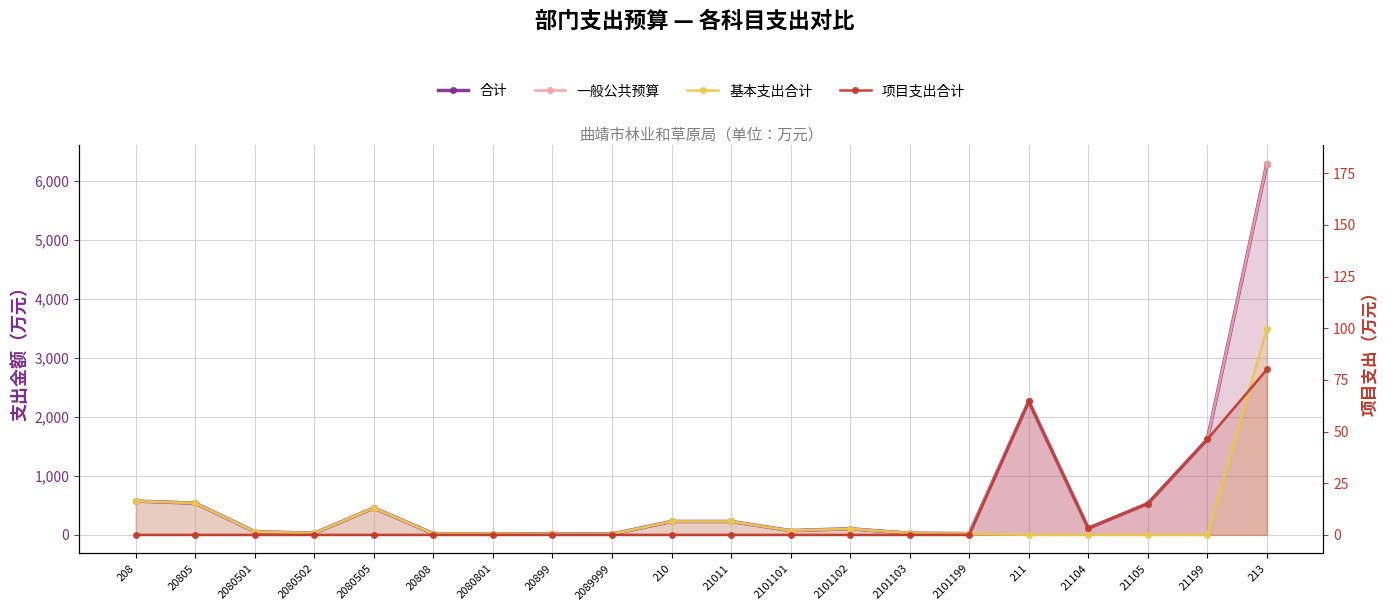

The 基本支出合计 series shows 22.3 at 2101199. True or false?

True